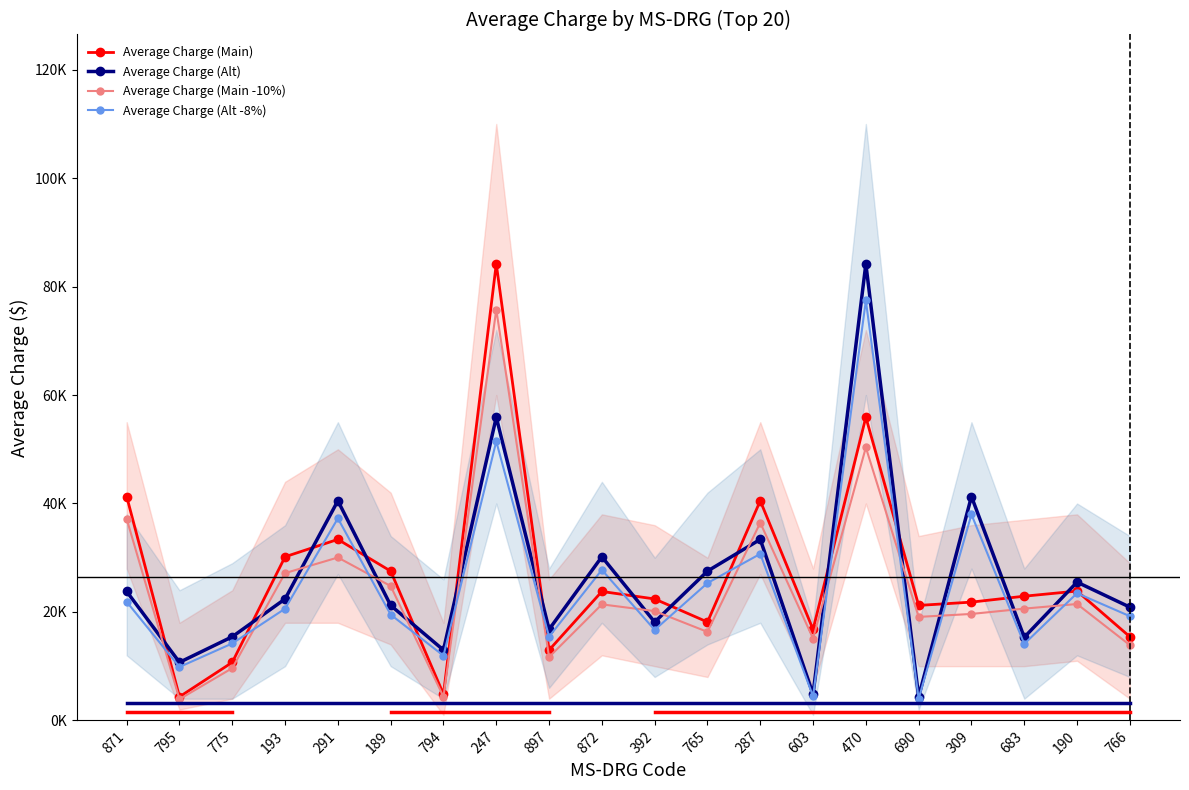

Which category has the highest value in the Average Charge (Main) series?

247